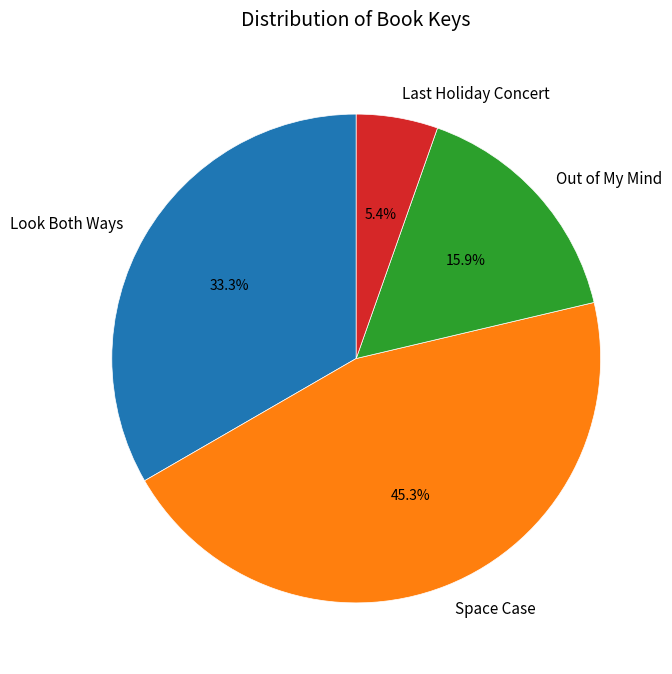

Which category has the smallest portion of the pie?

Last Holiday Concert